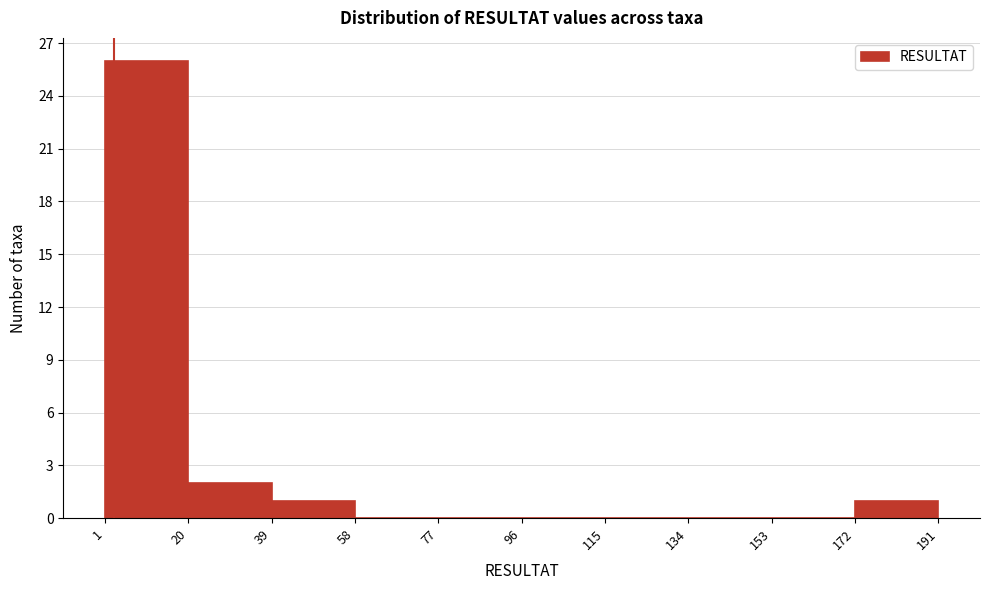

Reading left to right, transcribe this chart: for each bar, give the range it covers on the x-axis and its height. The values are not printed on the chart, so give them approximately, as read against the axis.

1 to 20: 26
20 to 39: 2
39 to 58: 1
58 to 77: 0
77 to 96: 0
96 to 115: 0
115 to 134: 0
134 to 153: 0
153 to 172: 0
172 to 191: 1